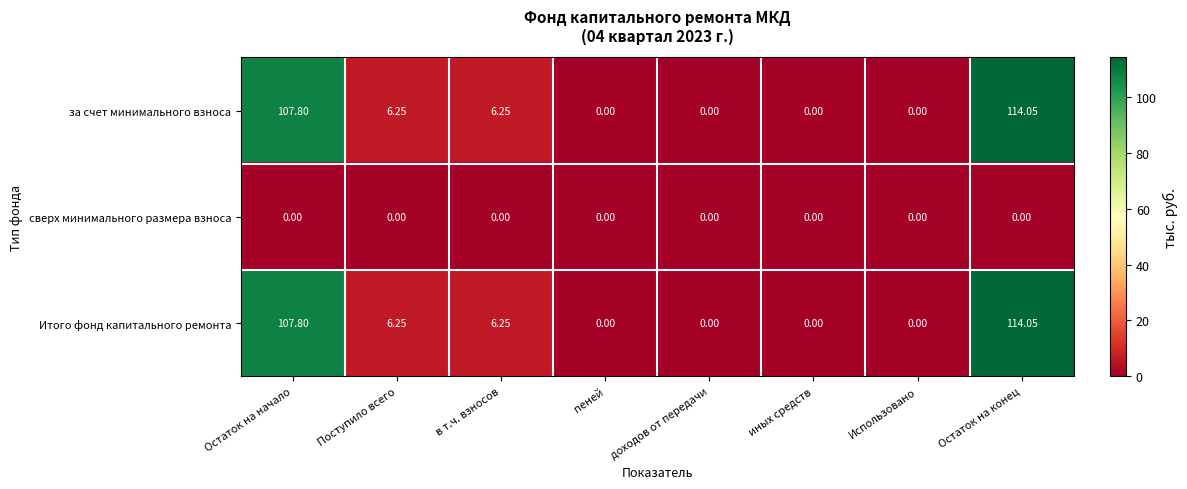

At which category is the sum across all series the highest?

Остаток на конец